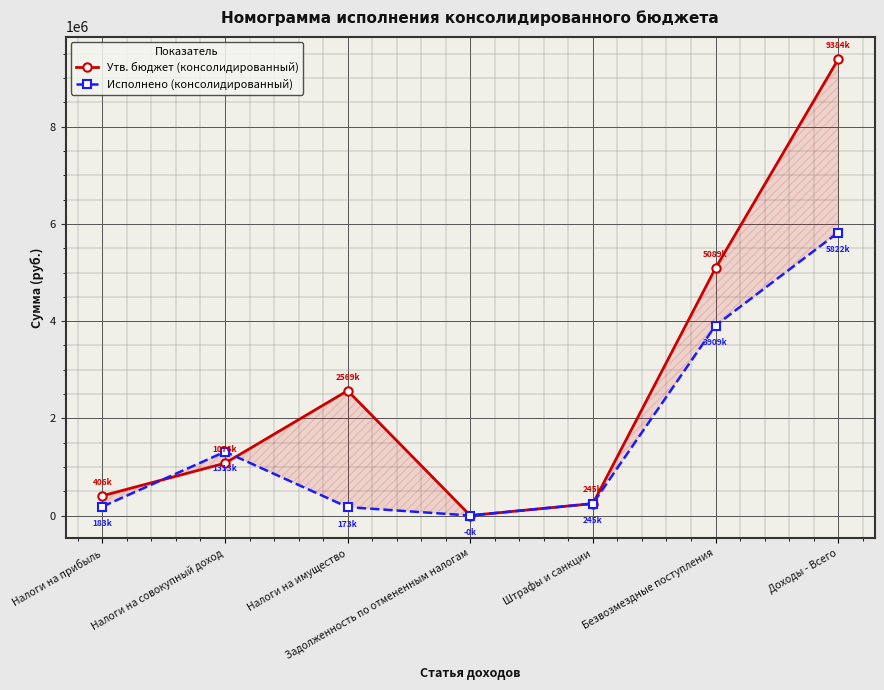

At which category does Утв. бюджет (консолидированный) reach its first local peak?

Налоги на имущество